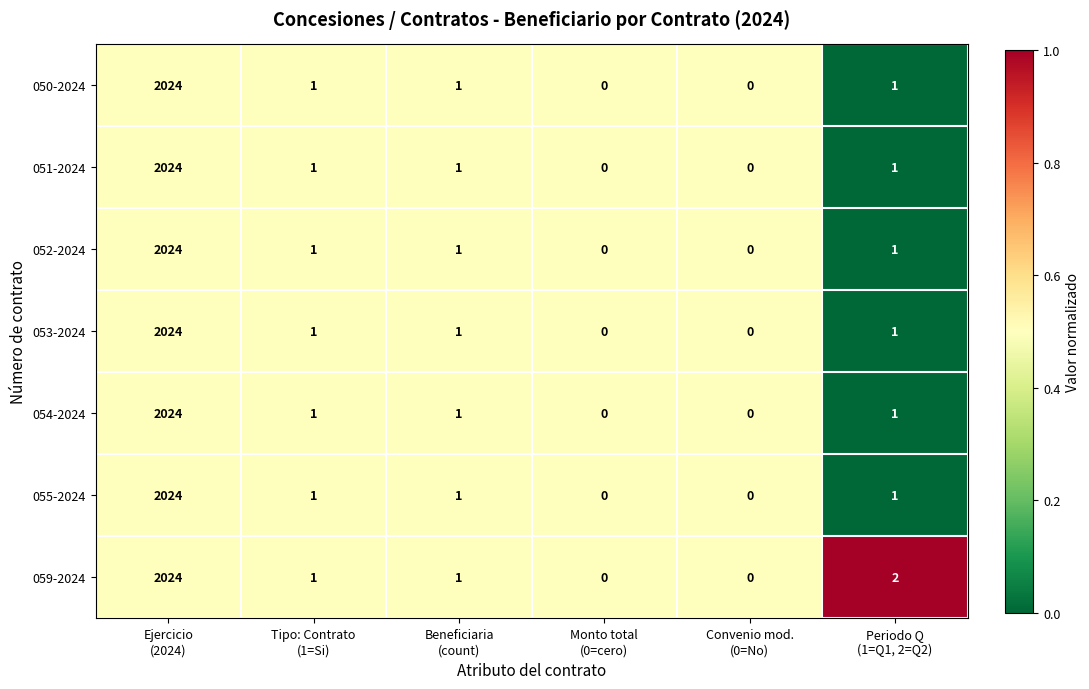

What is the average value of the 053-2024 series?

338